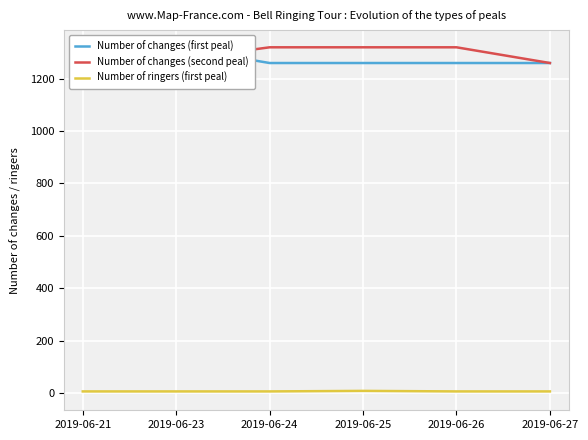

What is the total value across all series at 2019-06-23?

2598